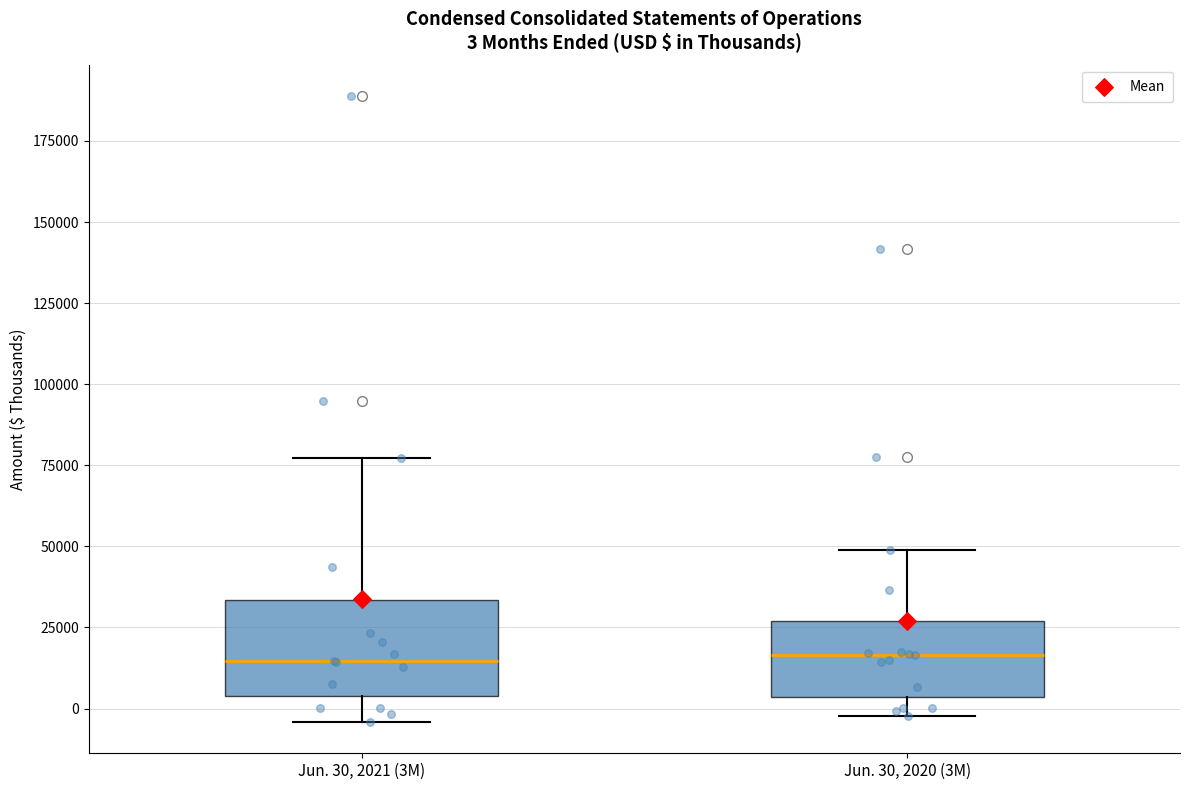

Comparing the boxes themselves (not the whiskers), which one is the tallest?

Jun. 30, 2021 (3M)